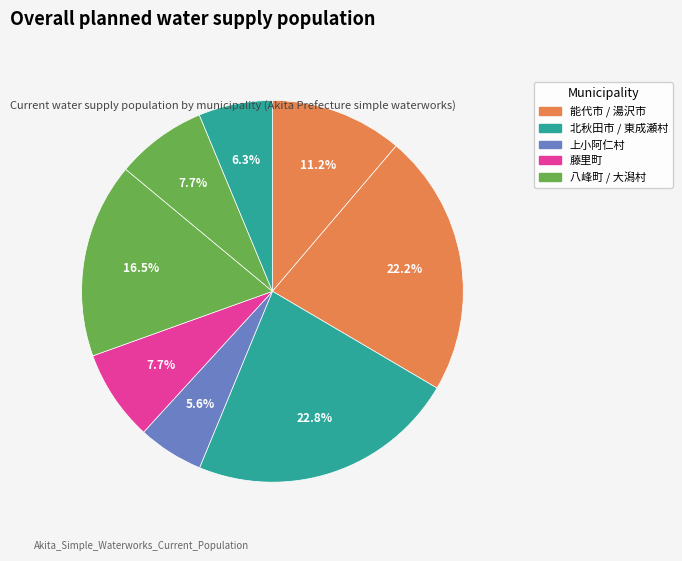

Is there any slice that represents more than half of the pie?

No